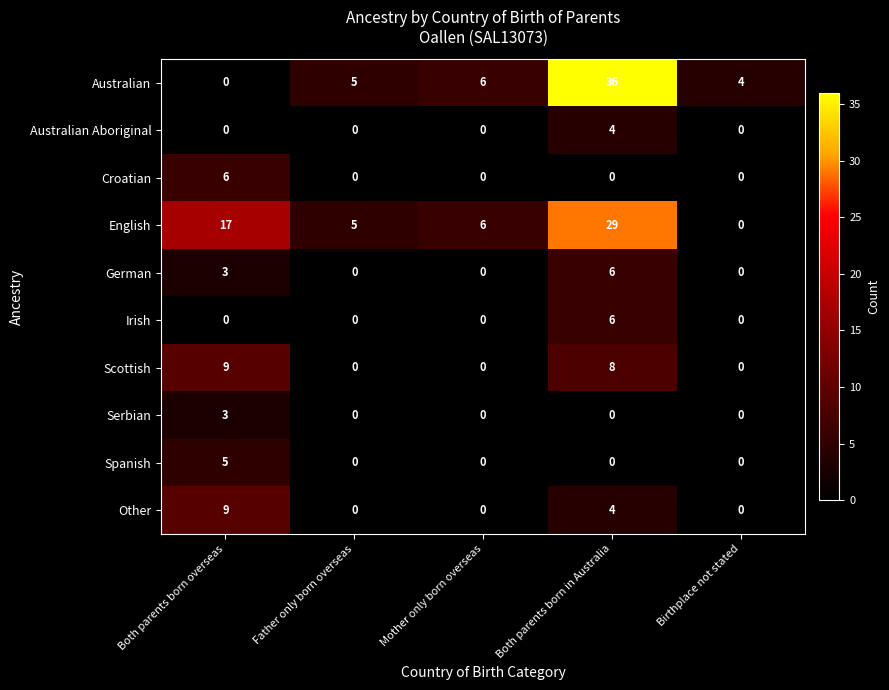

At which category does the chart reach its peak across all series?

Both parents born in Australia